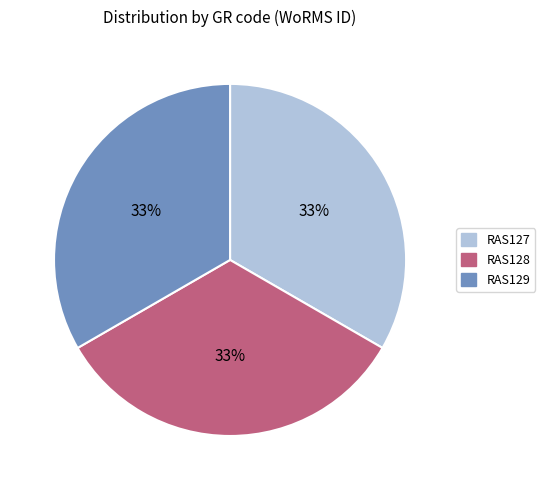

To the nearest percent, what percentage of the pie is RAS128?

33%